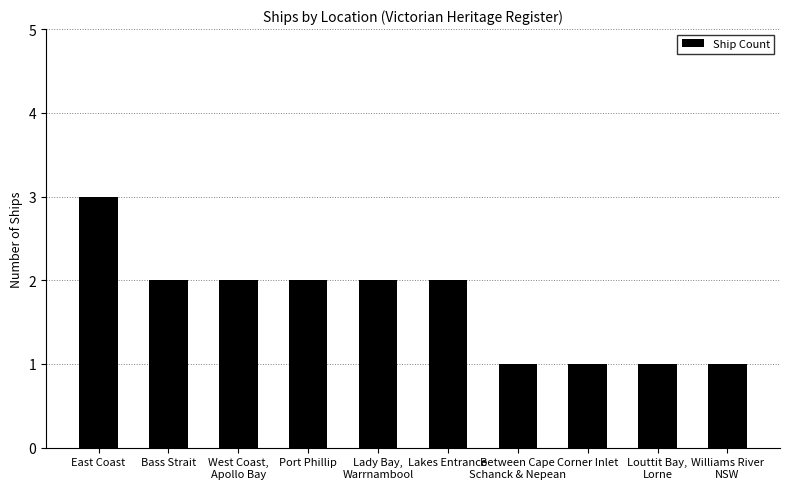

How many bars are there in total?

10